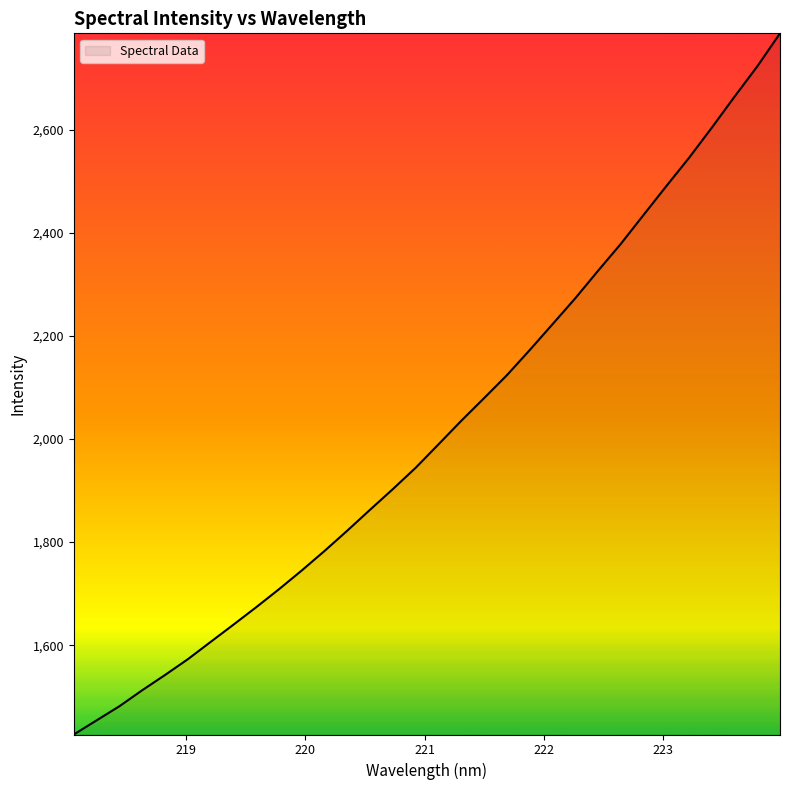

What is the maximum value shown in the chart?

2786.6